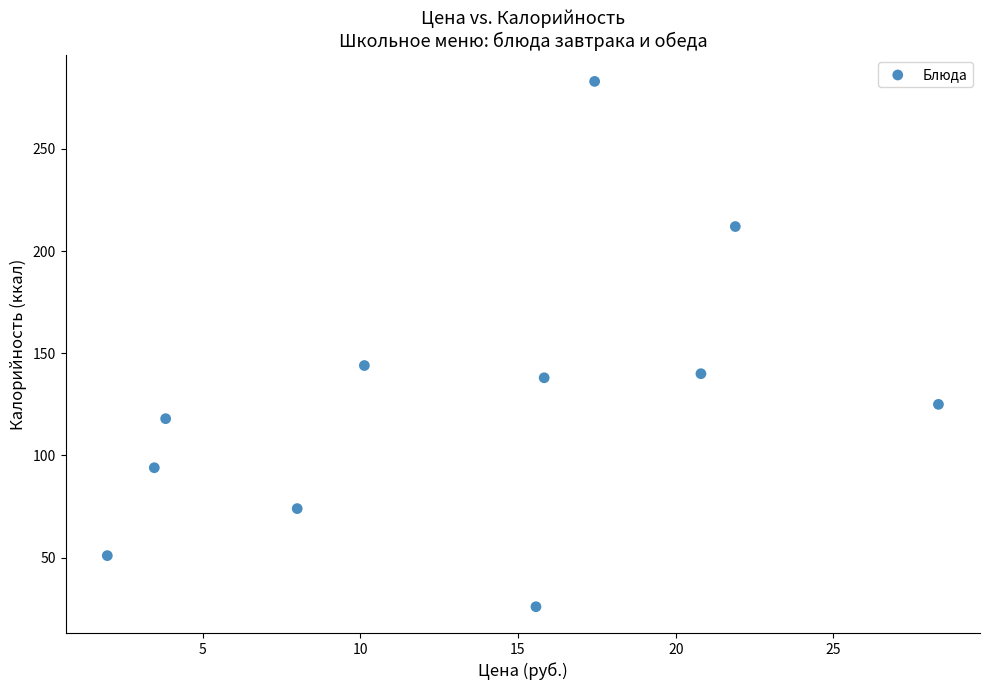

What Y value in the scatter plot is closest to 154?

144